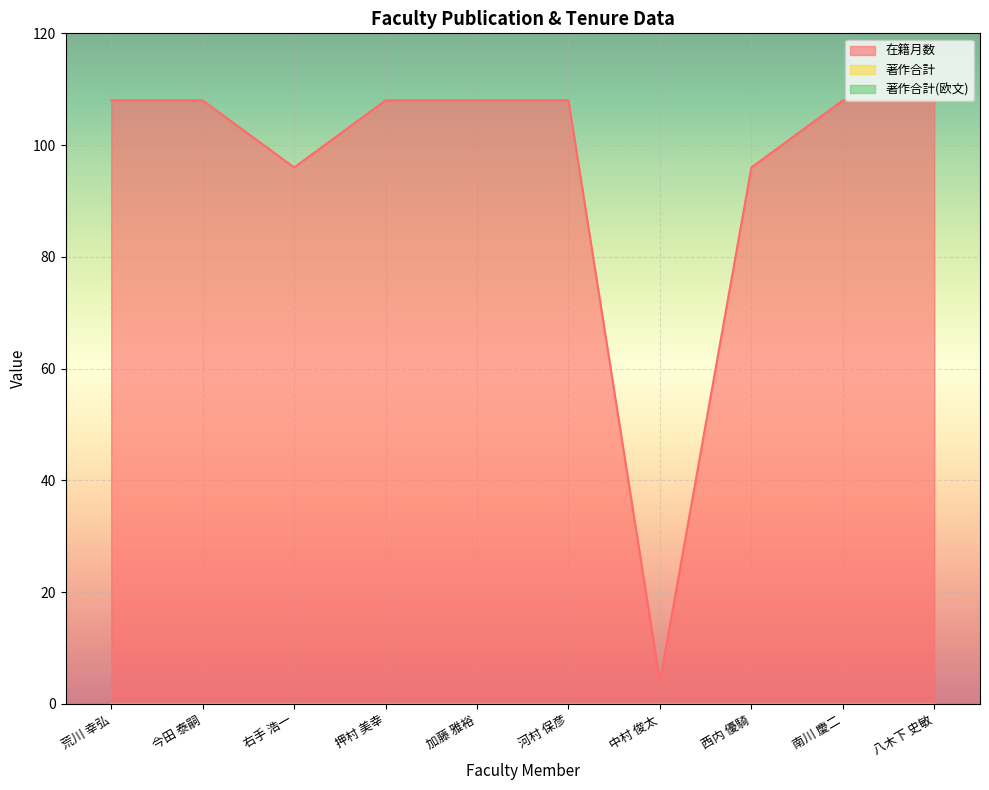

True or false: 著作合計 and 在籍月数 intersect in this chart.

False